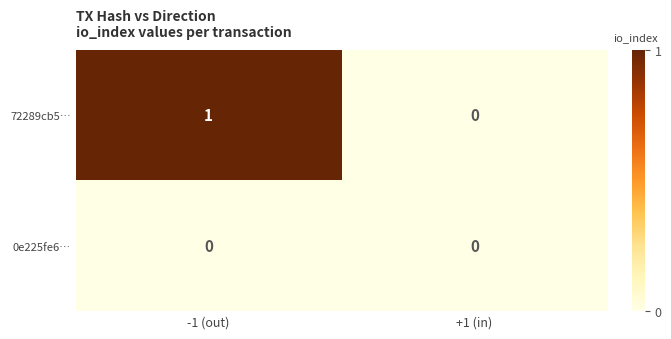

At which category does the chart reach its peak across all series?

-1 (out)